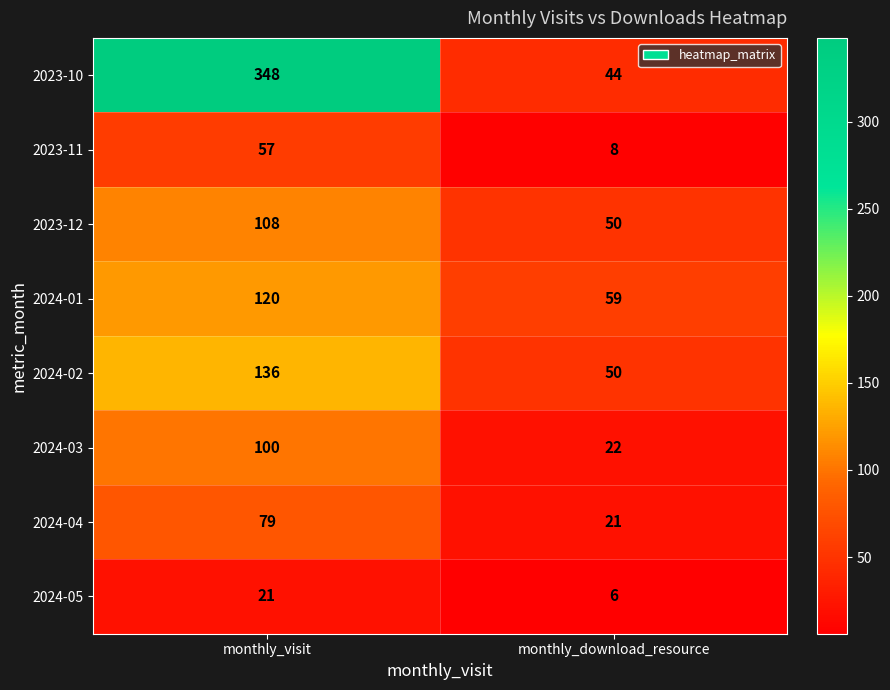

What value does the 2024-04 series have at monthly_visit, to the nearest 5?

80